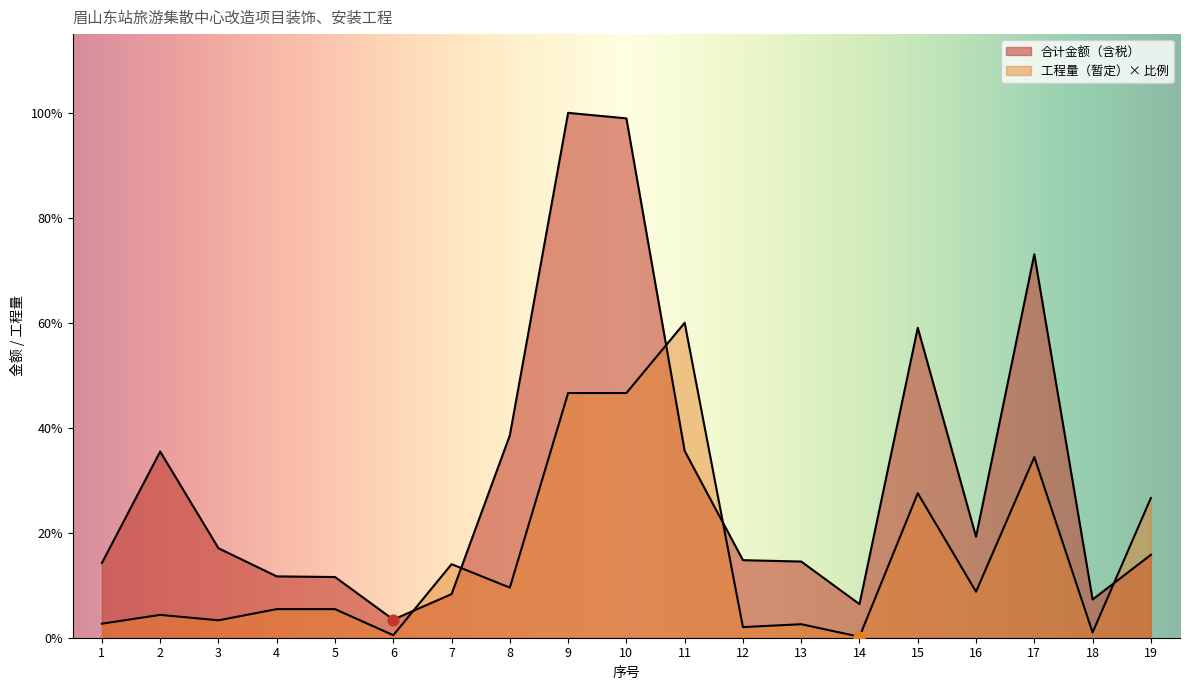

Which series has the largest total across all categories?

合计金额（含税）